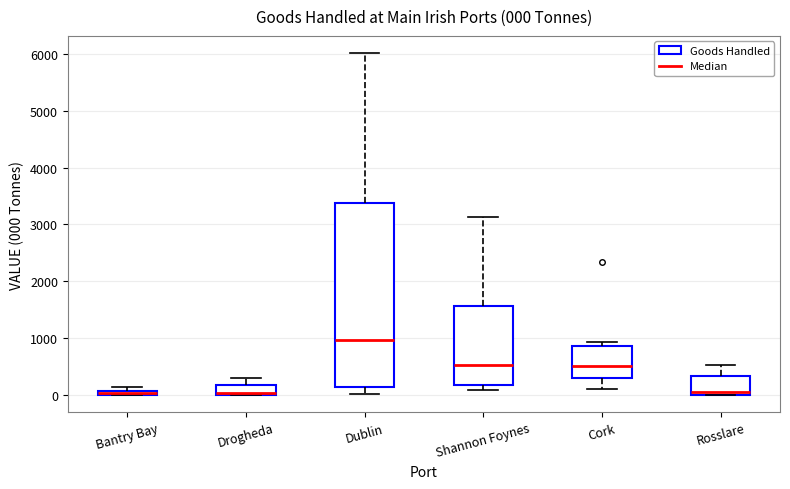

Comparing the boxes themselves (not the whiskers), which one is the tallest?

Dublin